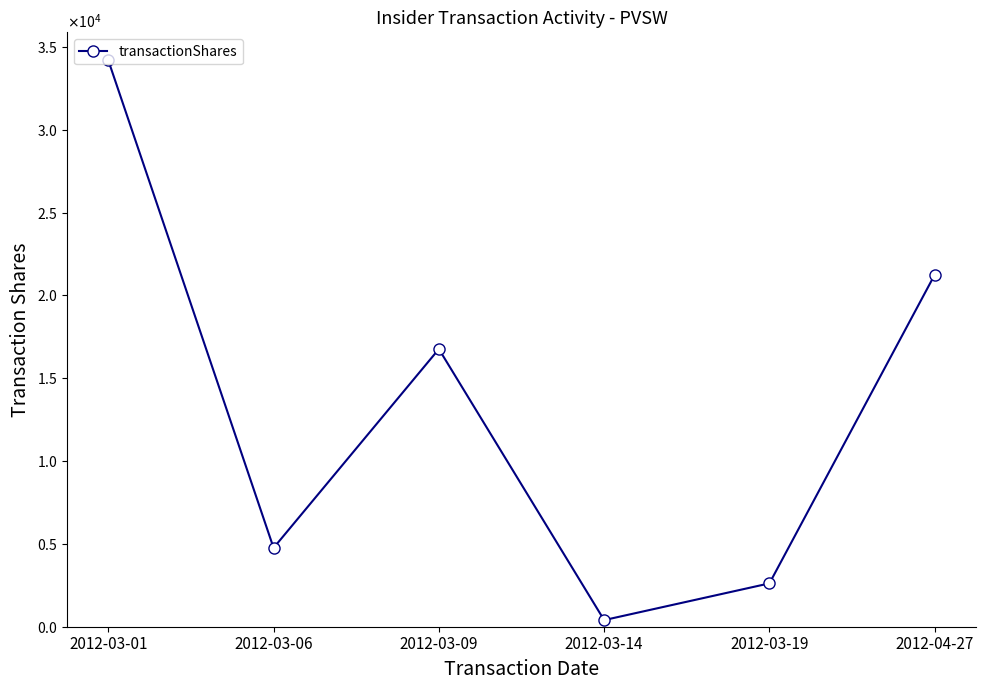

How many interior local peaks (higher than both neighbors) does the data have?

1